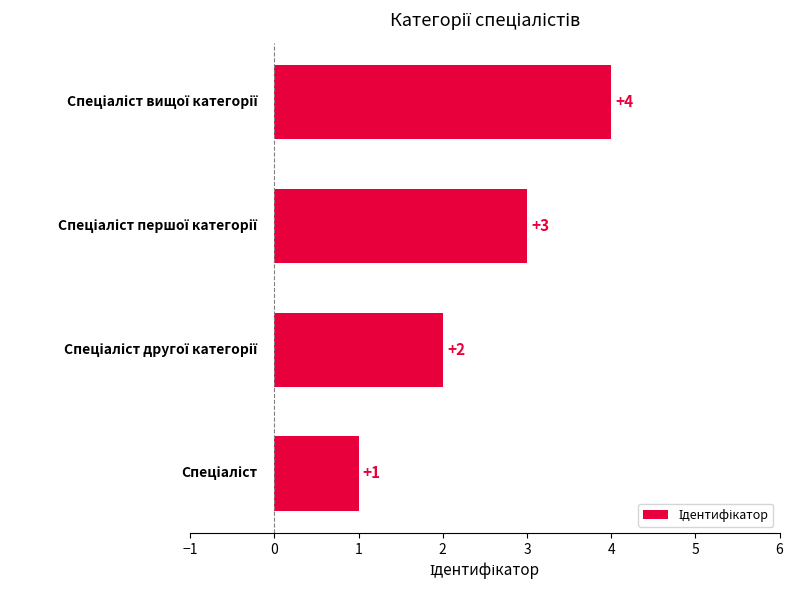

What is the difference between the maximum and minimum values?

3